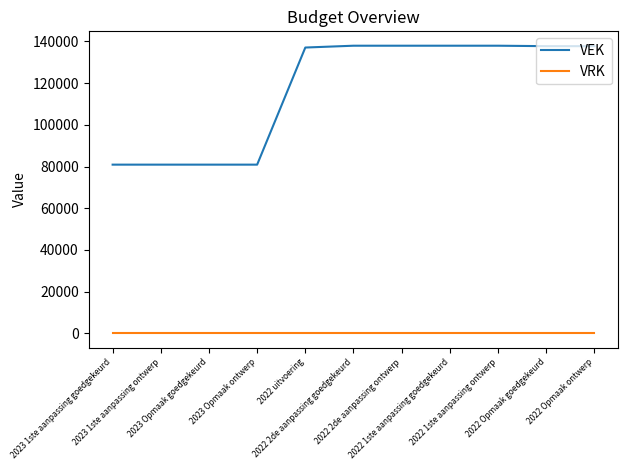

Which series has the widest spread of values?

VEK